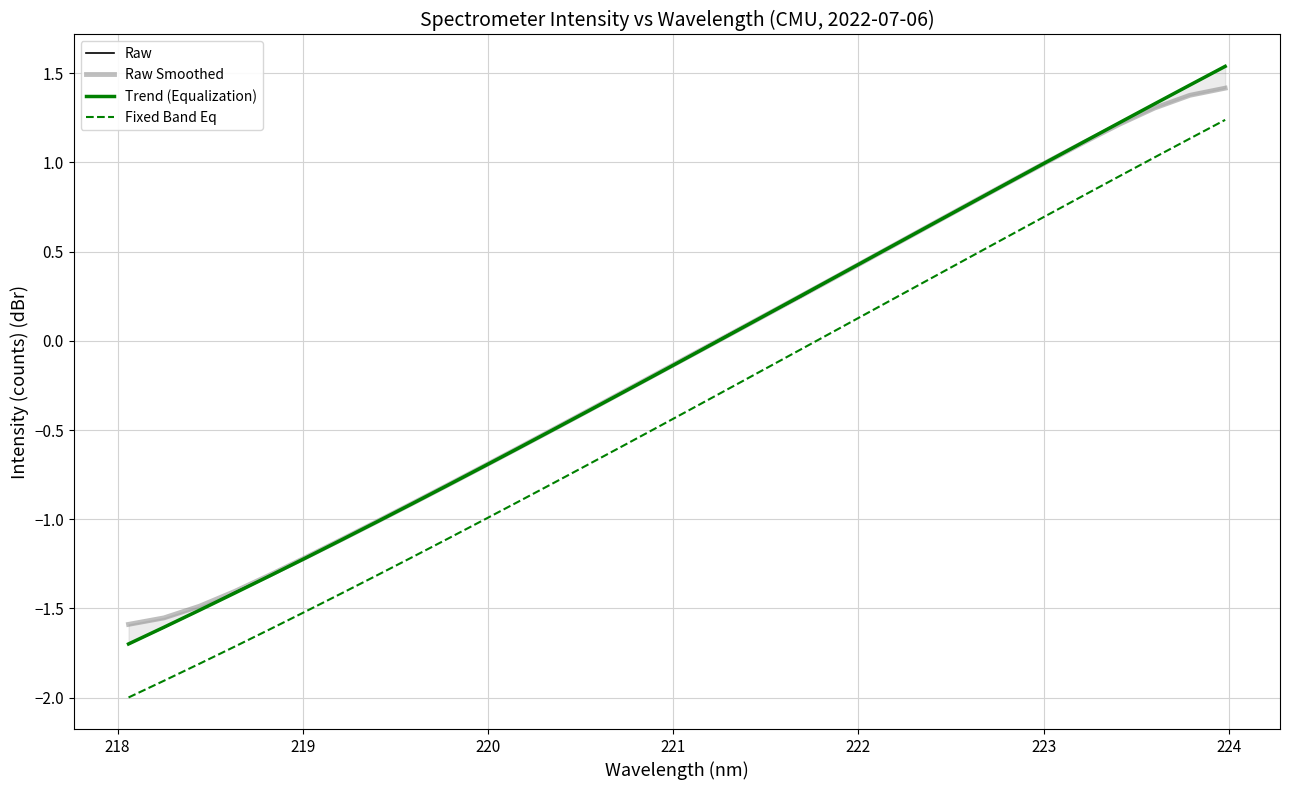

True or false: Fixed Band Eq and Trend (Equalization) cross at least once.

False